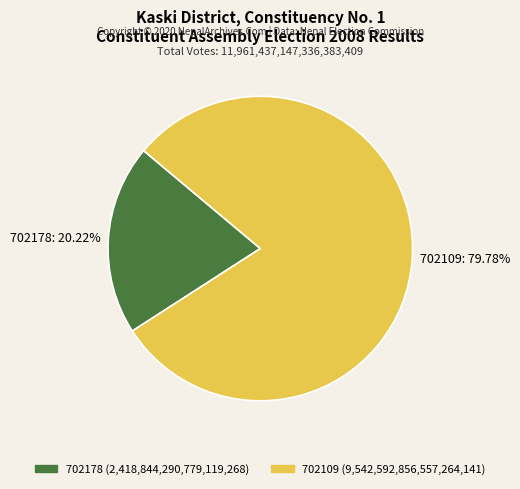

Which has a higher value, 702178: 20.22% or 702109: 79.78%?

702109: 79.78%